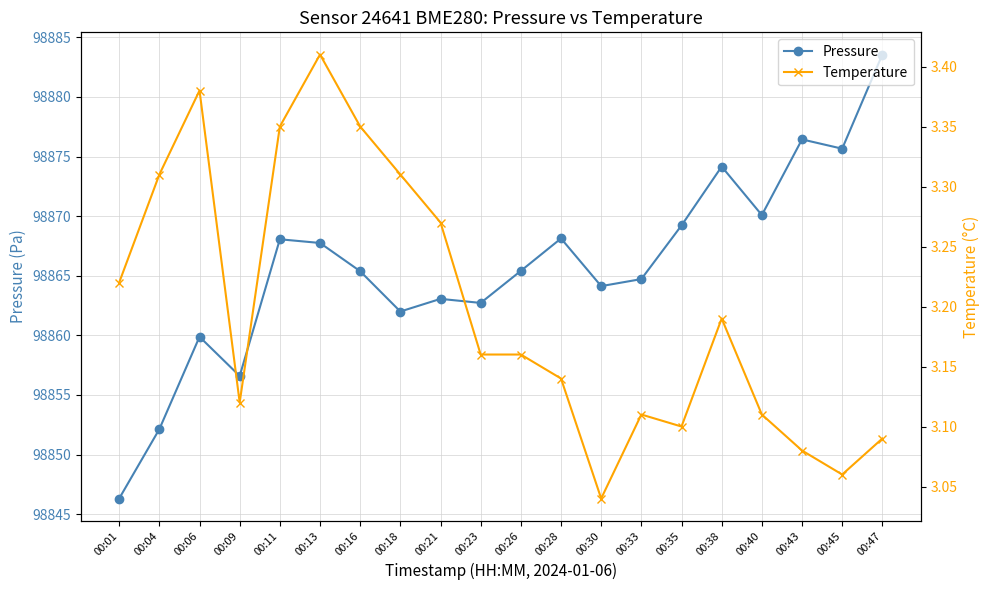

True or false: Temperature and Pressure cross at least once.

False